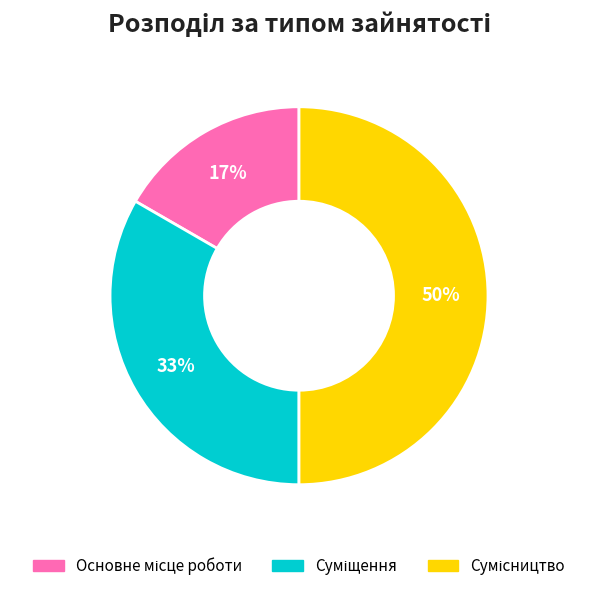

To the nearest percent, what is the difference between the largest and smallest slice percentages?

33%